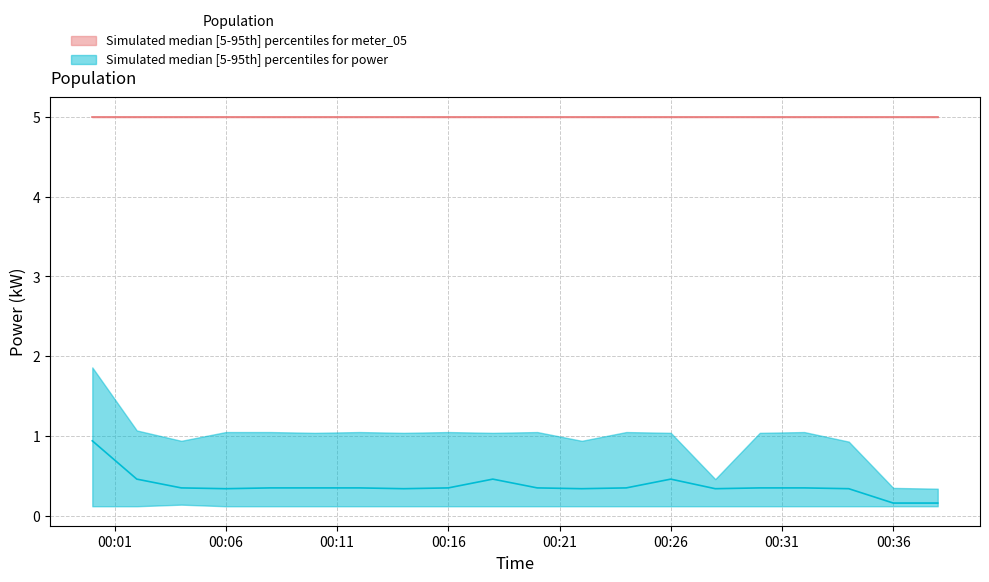

What is the average value of the meter_upper series?

5.0